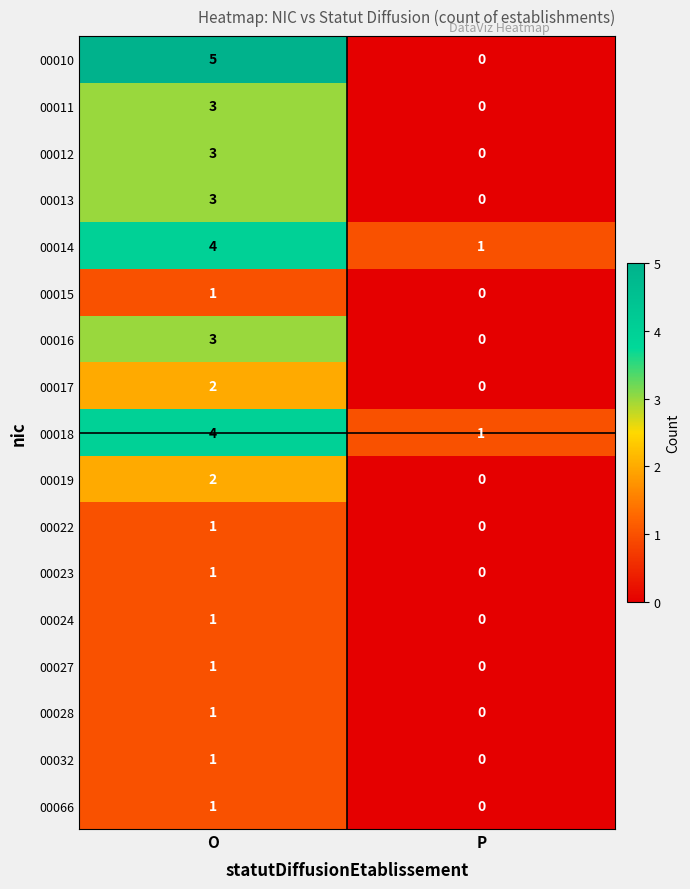

What is the difference between the maximum and minimum values in the 00016 series?

3